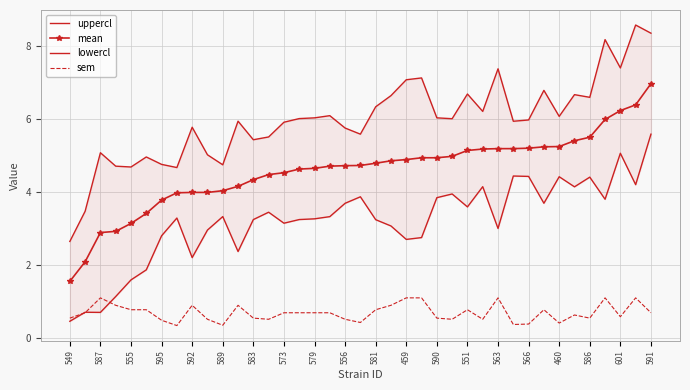

What are all the series names shown in the legend?

uppercl, mean, lowercl, sem